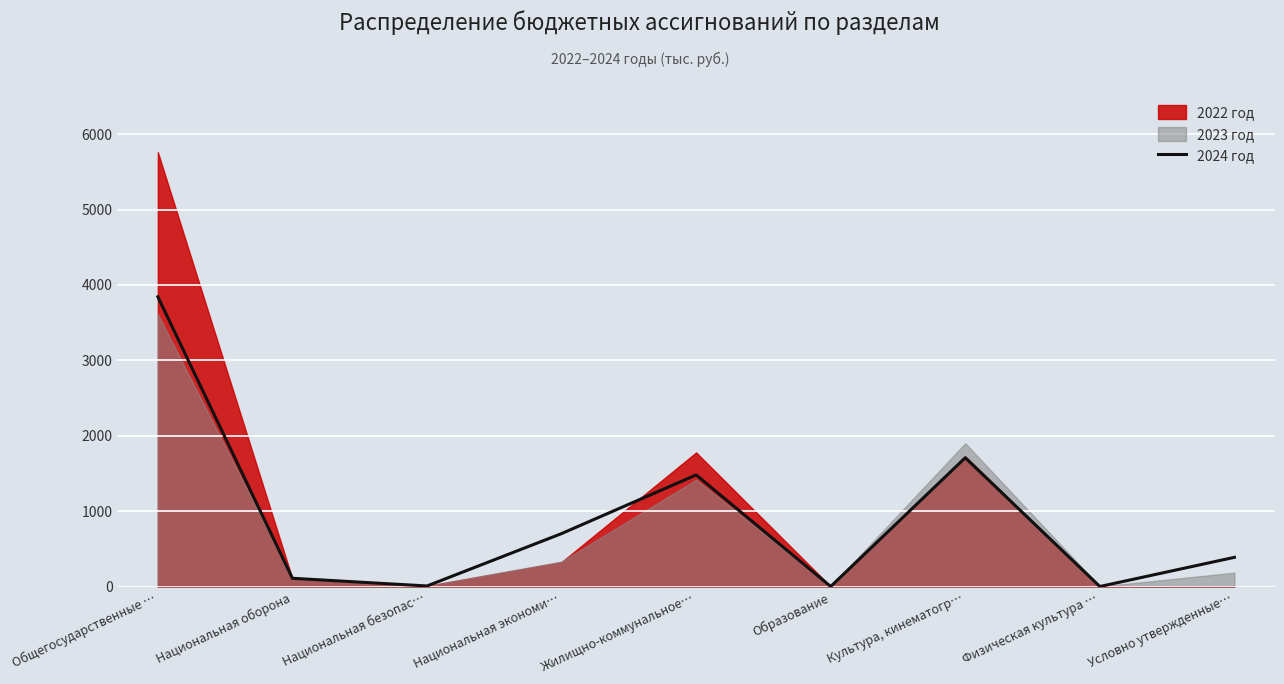

Reading left to right, what are all the values shown in this chart?

3844.1	112.1	10.0	704.4	1482.0	3.0	1709.9	3.0	389.7